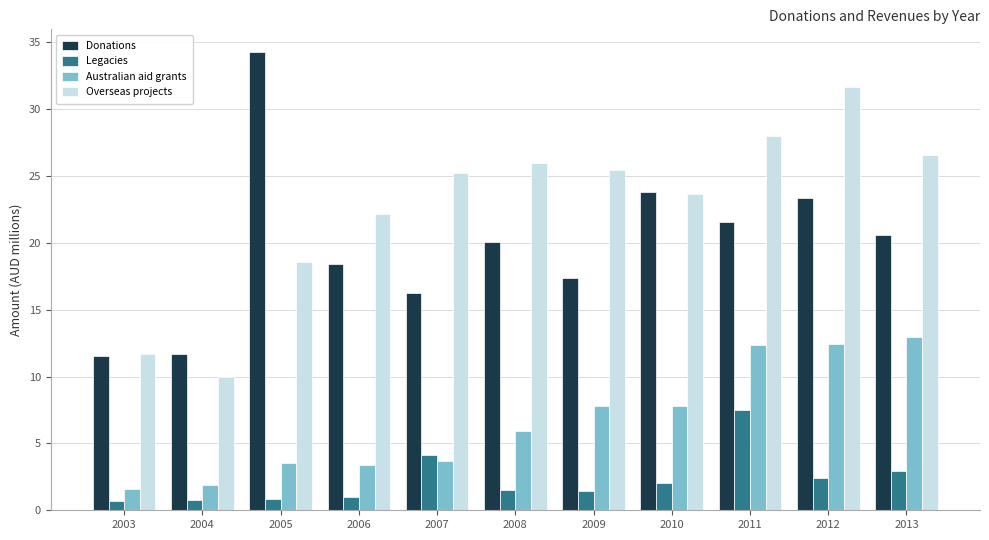

Rank the series by their maximum value, from lowest to highest.

Legacies, Australian aid grants, Overseas projects, Donations